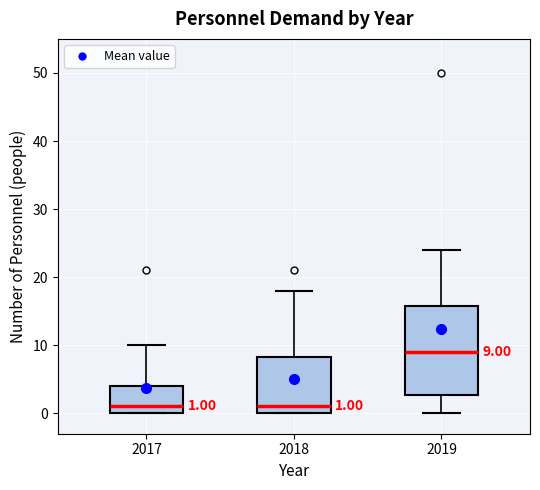

Which box is the tallest, from its lower edge to its upper edge?

2019